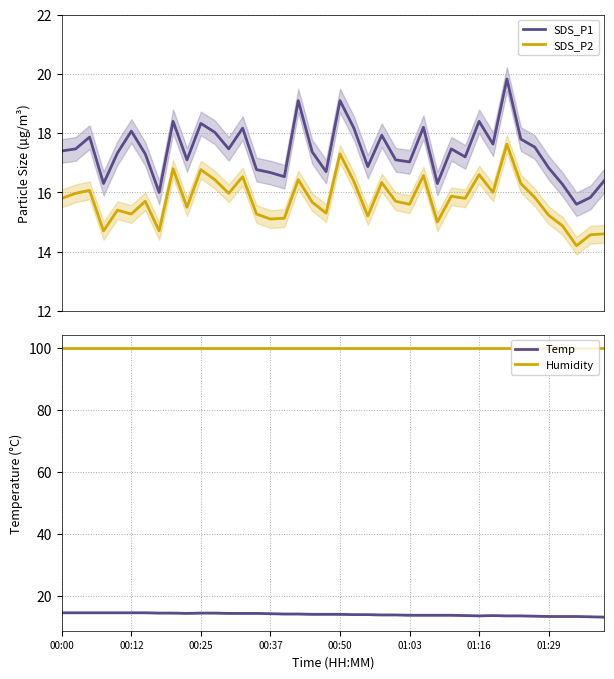

What is the maximum value shown in the chart?

99.9